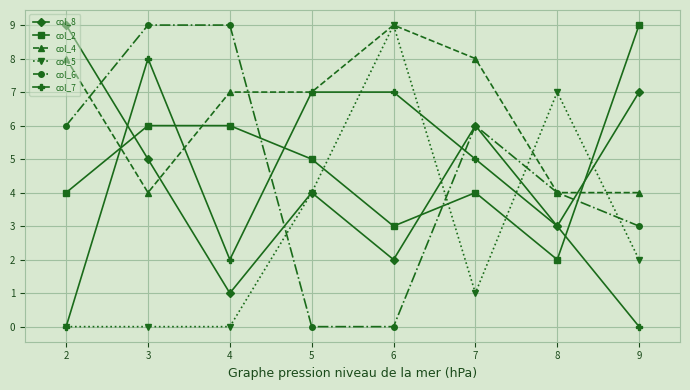

How many categories are shown in the chart?

8